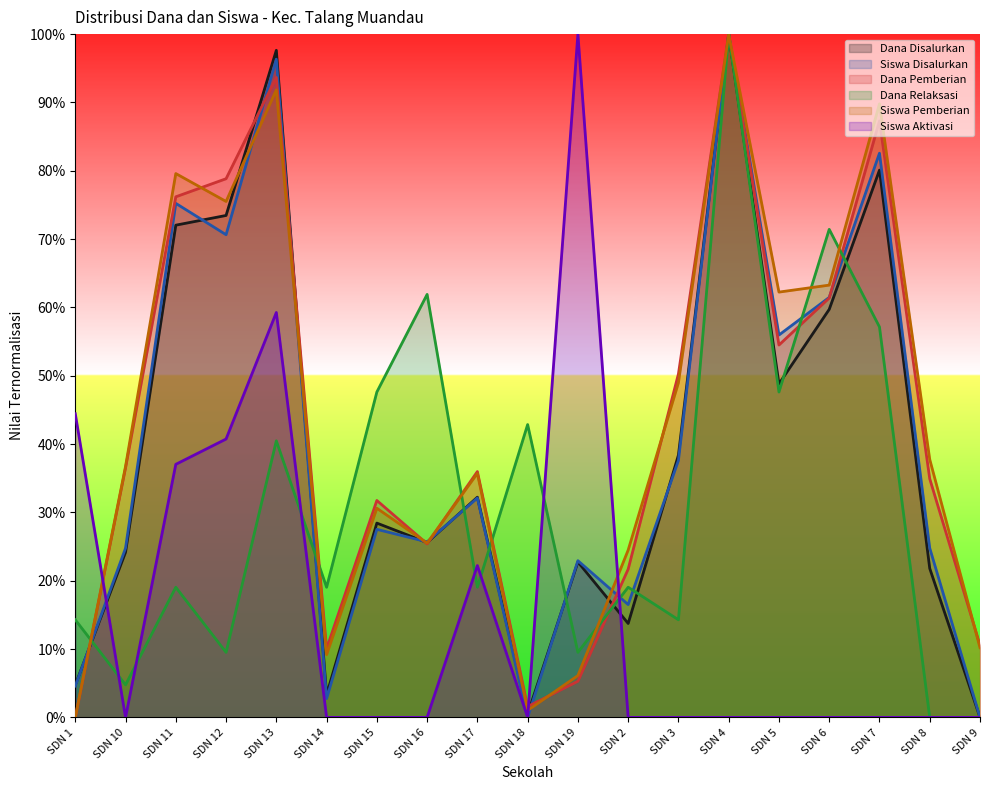

The value of Dana Relaksasi at SDN 3 is 21.3. True or false?

False